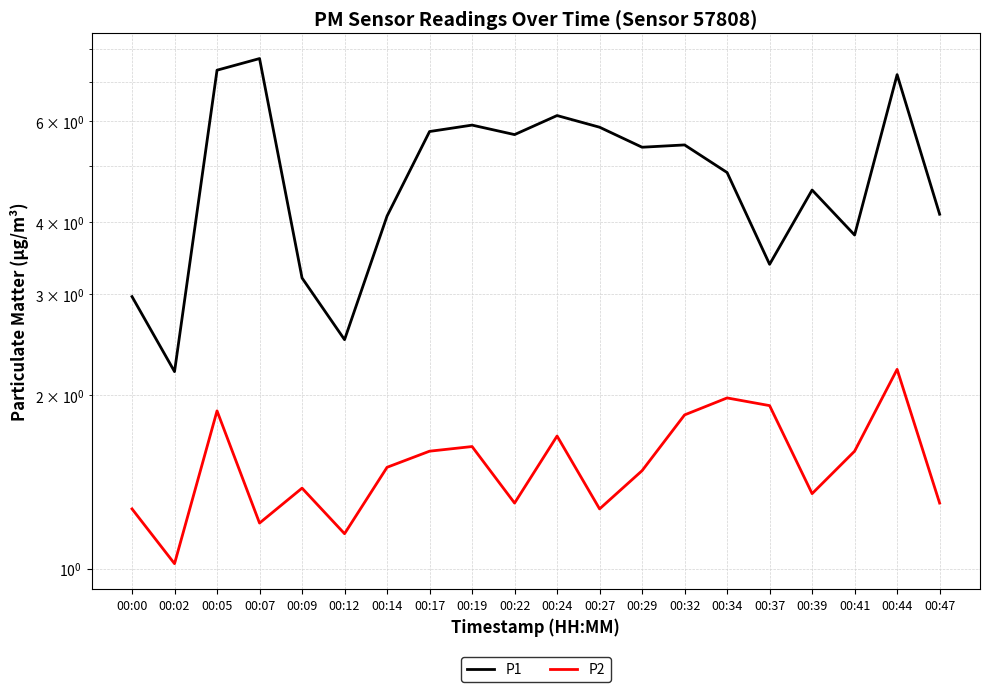

How many lines are shown in the chart?

2